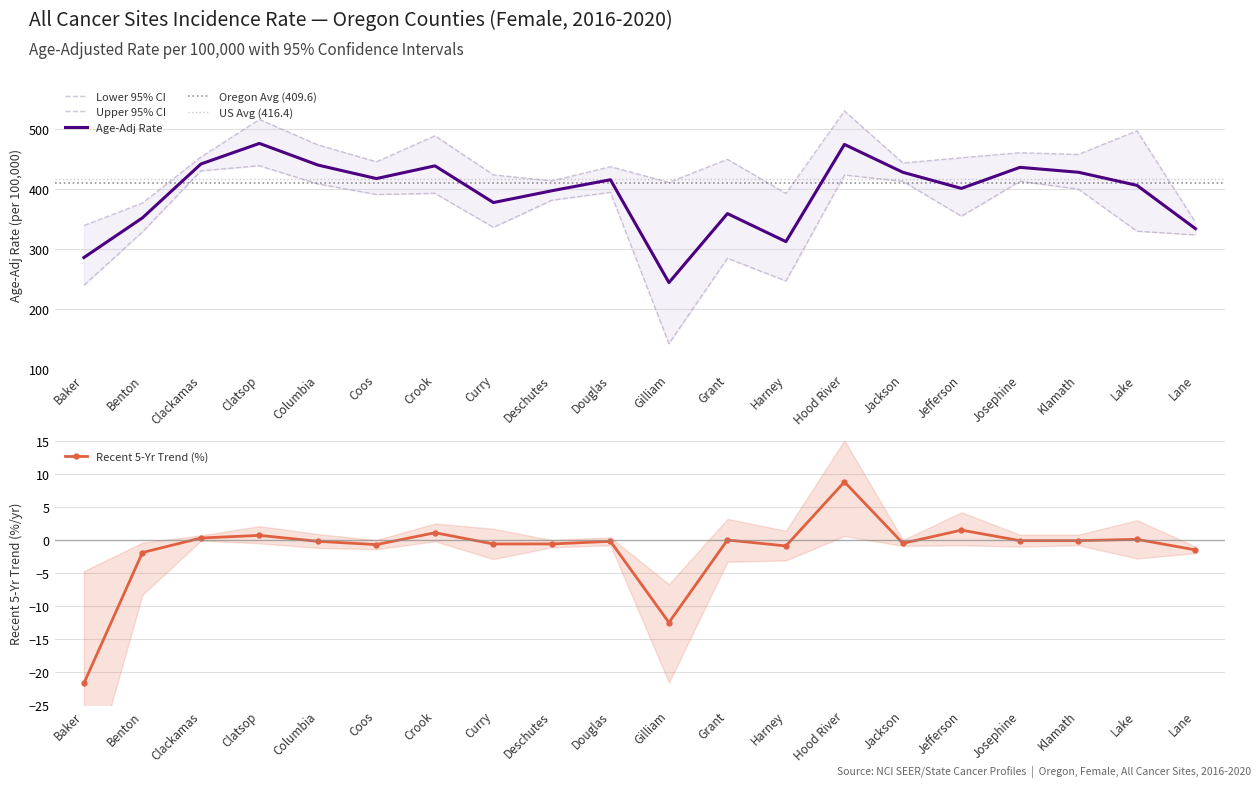

True or false: Recent 5-Yr Trend and Lower 95% CI cross at least once.

False